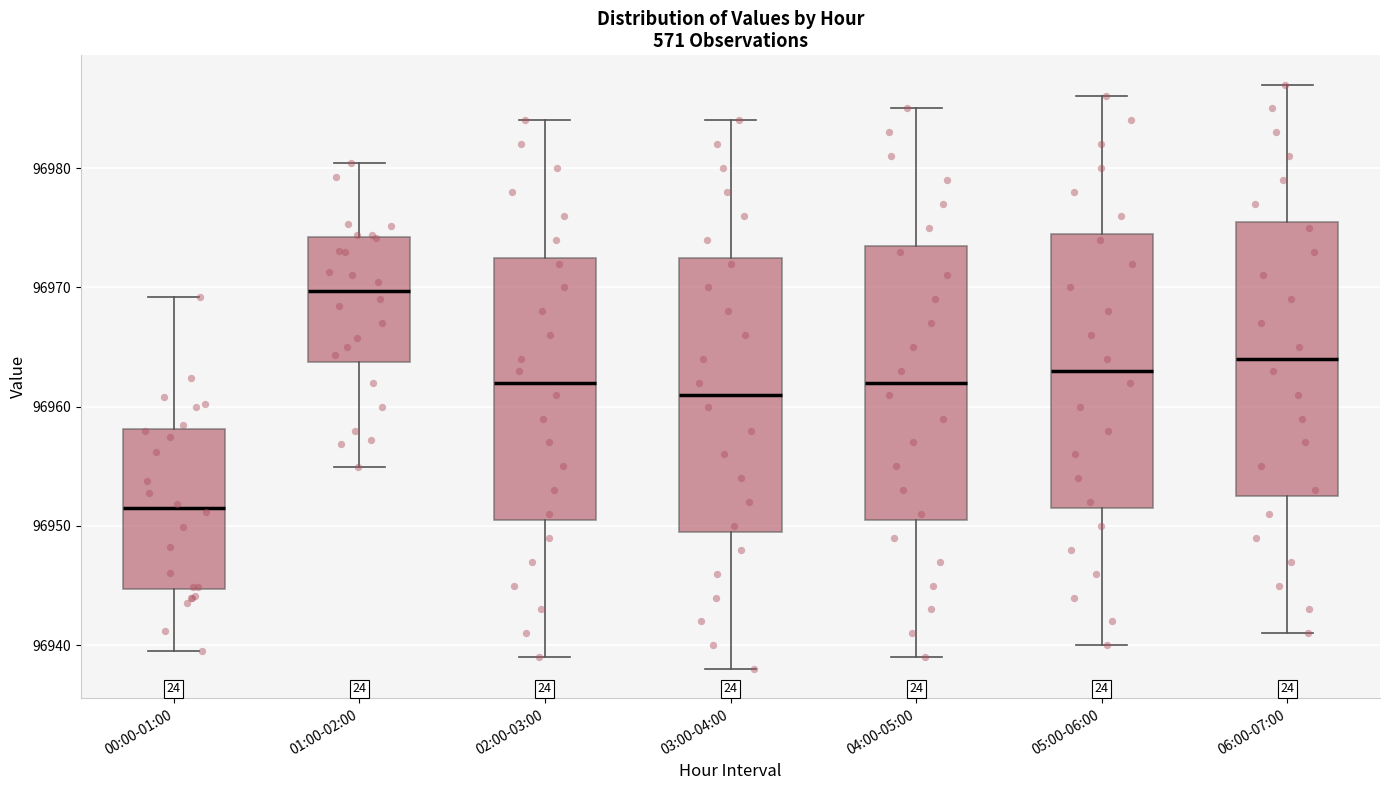

Where does the lower whisker of the box for 04:00-05:00 end on the y-axis? The values are not printed on the chart, so give them approximately, as read against the axis.

96939